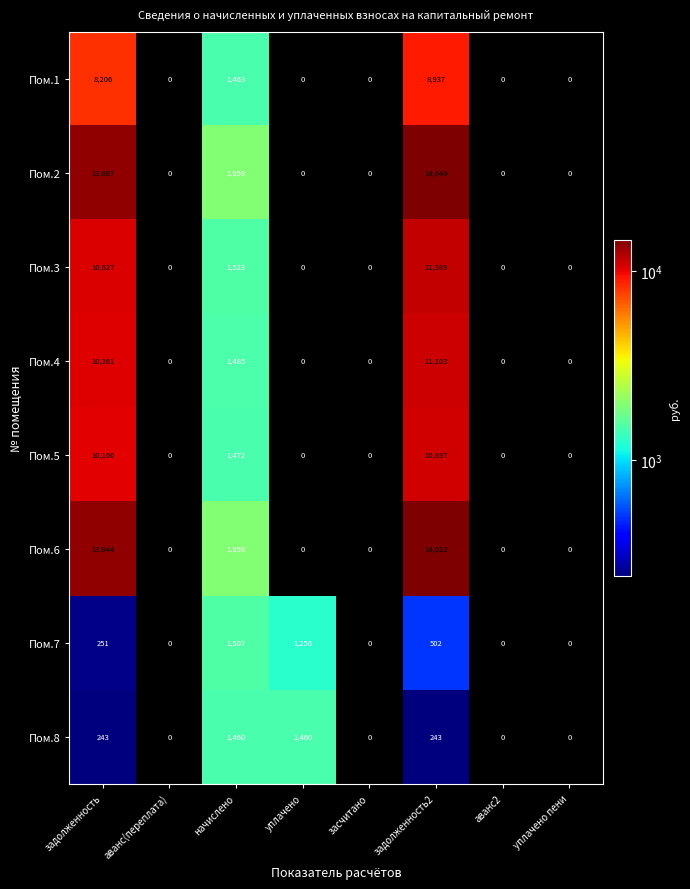

What is the difference between the maximum and second lowest values in the Пом.3 series?

11389